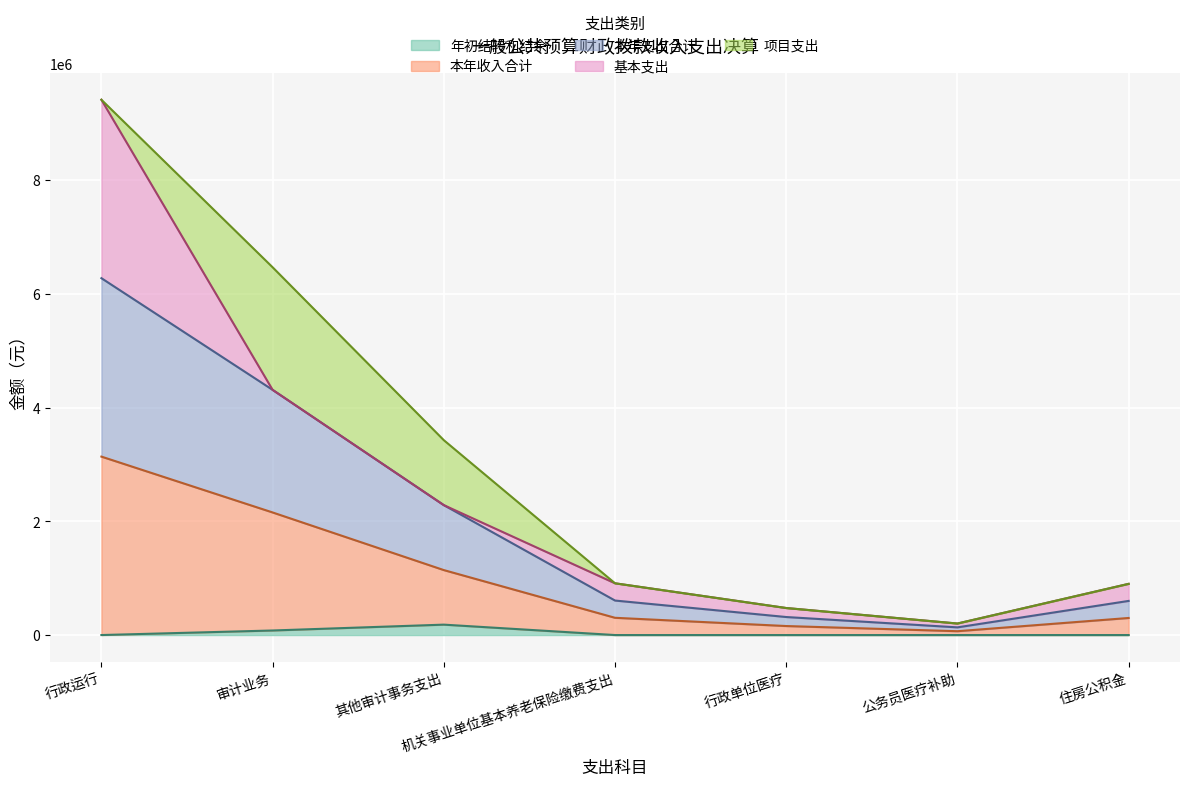

The value of 年初结转和结余 at 行政运行 is 0.0. True or false?

True